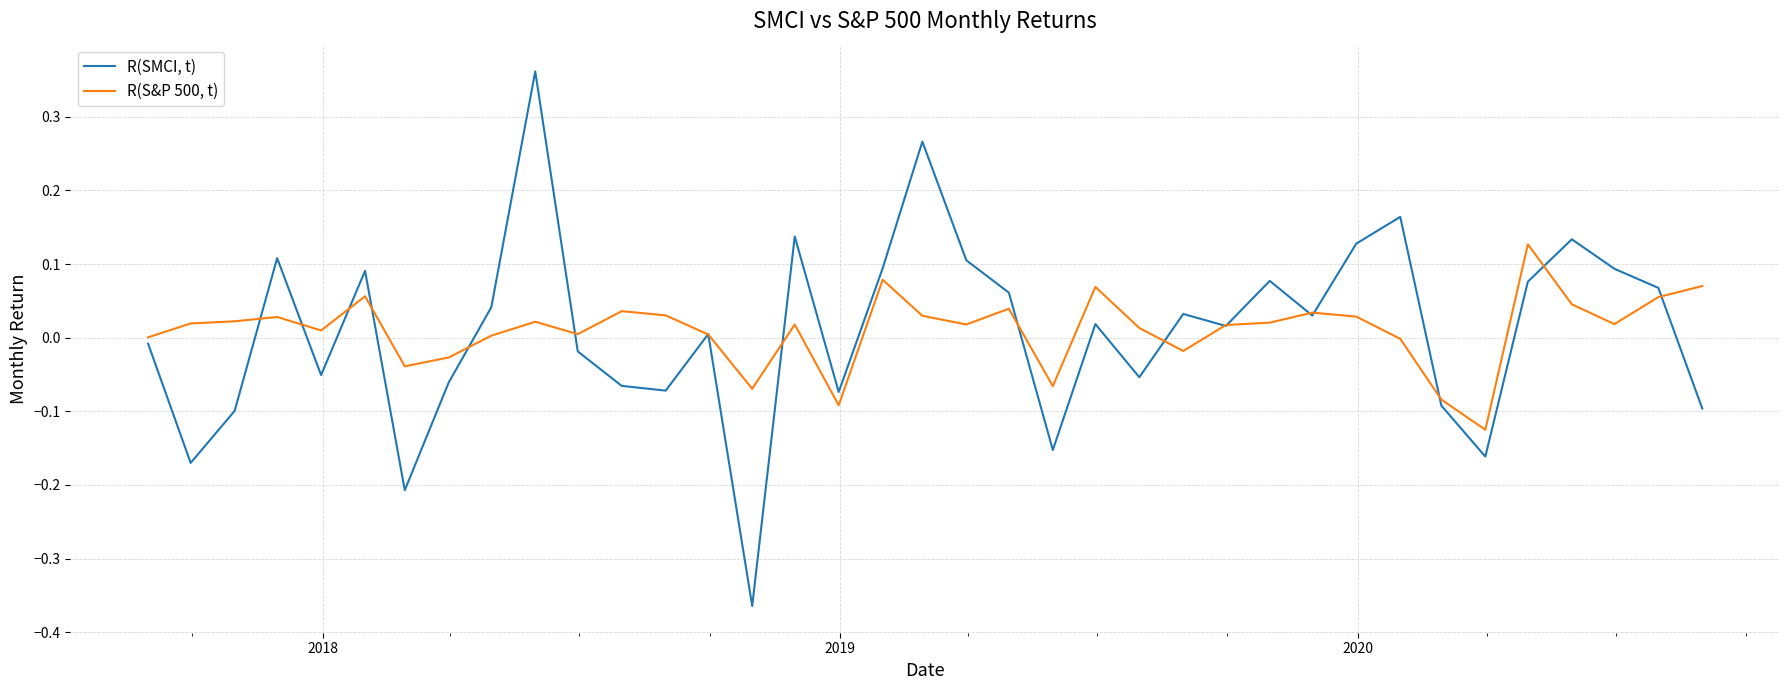

Rank the series by their average value, from highest to lowest.

R(S&P 500, t), R(SMCI, t)